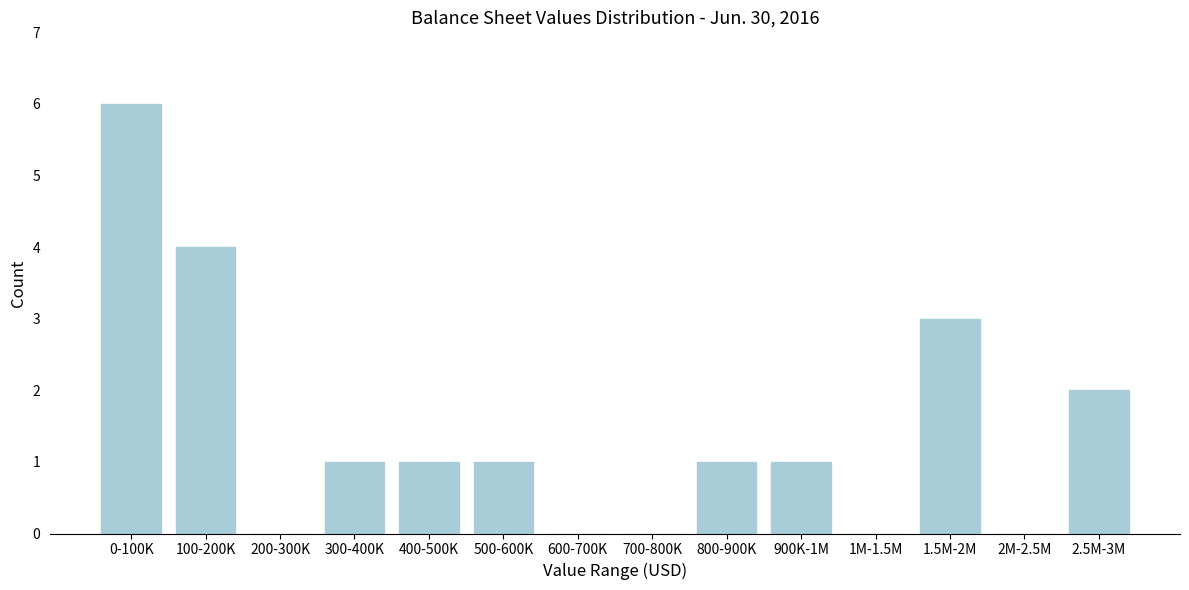

Reading left to right, what are all the values shown in this chart?

0-100K=6	100-200K=4	200-300K=0	300-400K=1	400-500K=1	500-600K=1	600-700K=0	700-800K=0	800-900K=1	900K-1M=1	1M-1.5M=0	1.5M-2M=3	2M-2.5M=0	2.5M-3M=2